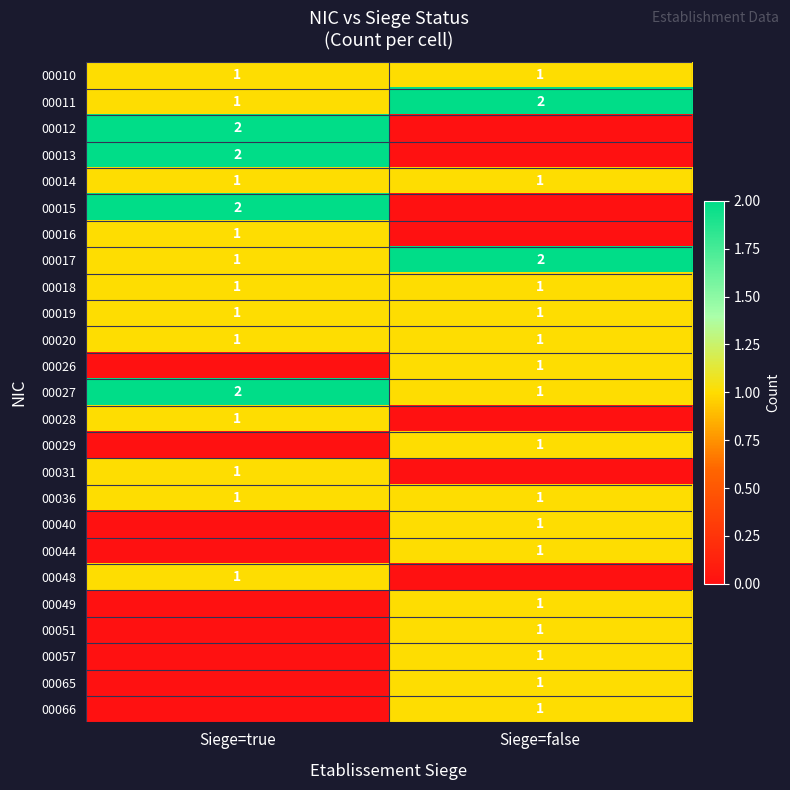

Is it true that 00044 equals 1 at Siege=false?

True